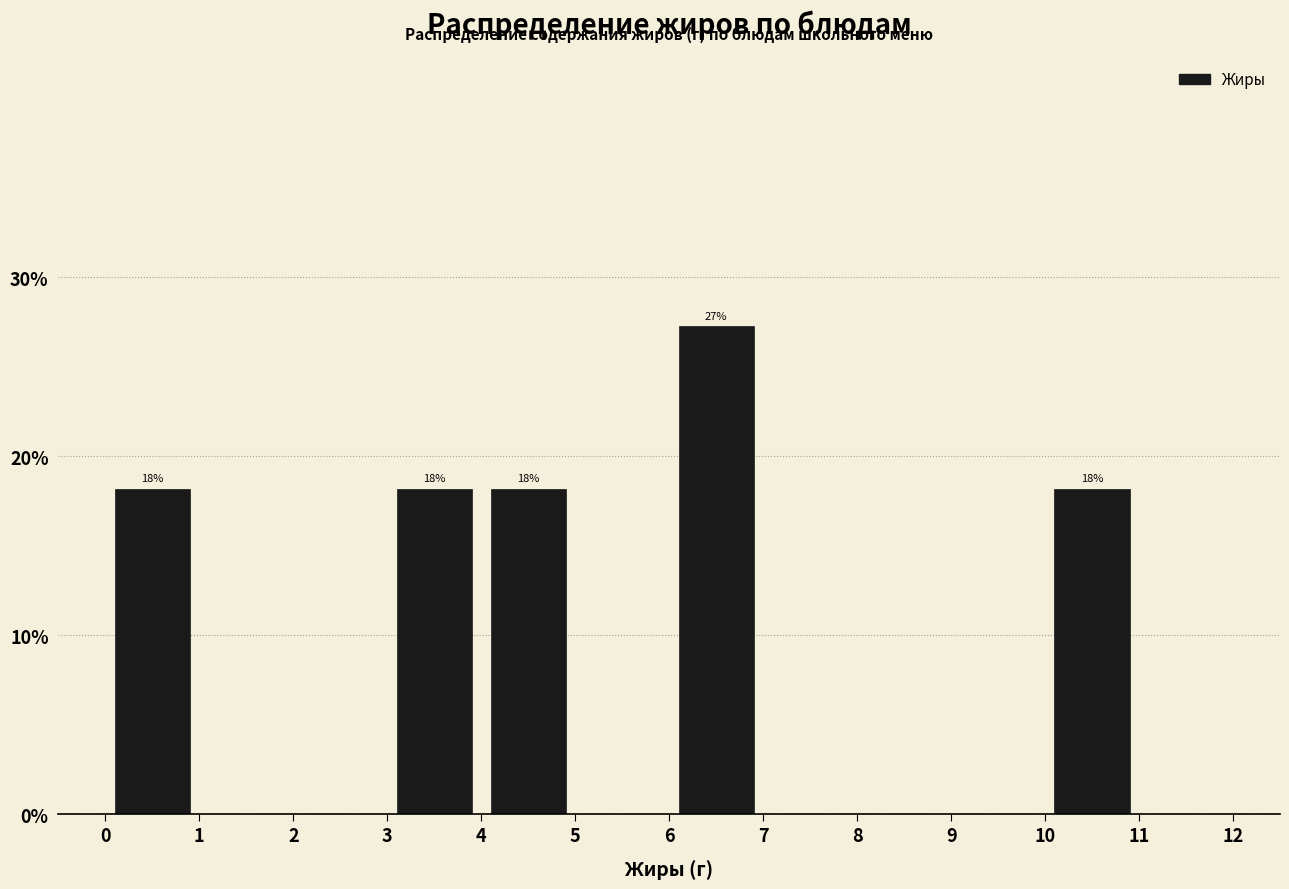

Which range on the x-axis has the tallest bar?

6 to 7